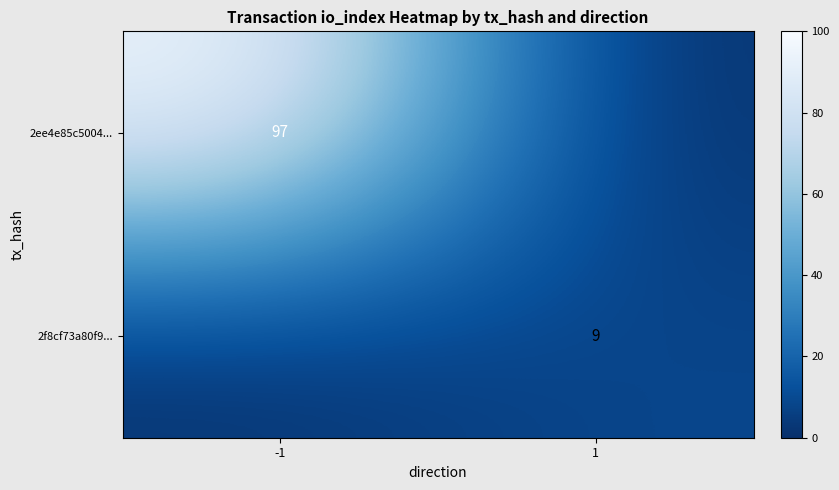

Is it true that 2f8cf73a80f9... equals 9 at 1?

True